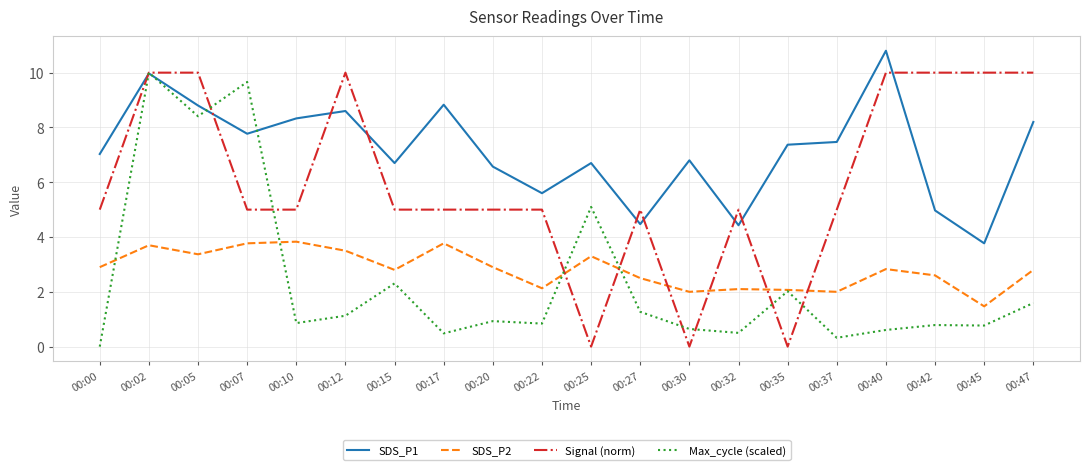

Which series changed the most between 00:00 and 00:05?

Max_cycle (scaled)